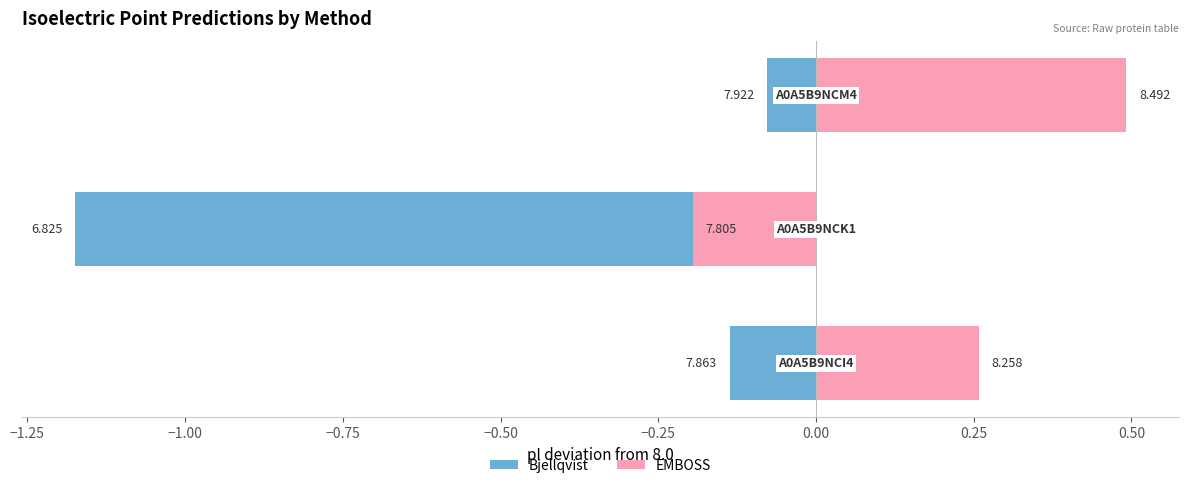

What are all the series names shown in the legend?

Bjellqvist, EMBOSS